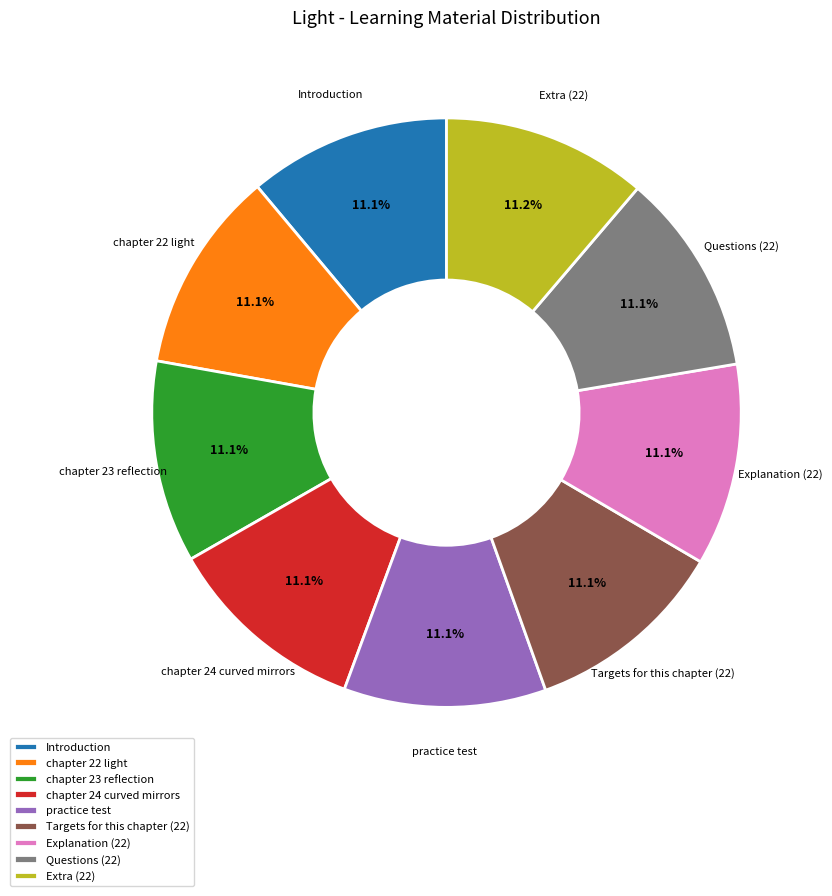

Combined, do Extra (22) and Explanation (22) account for over 50%?

No